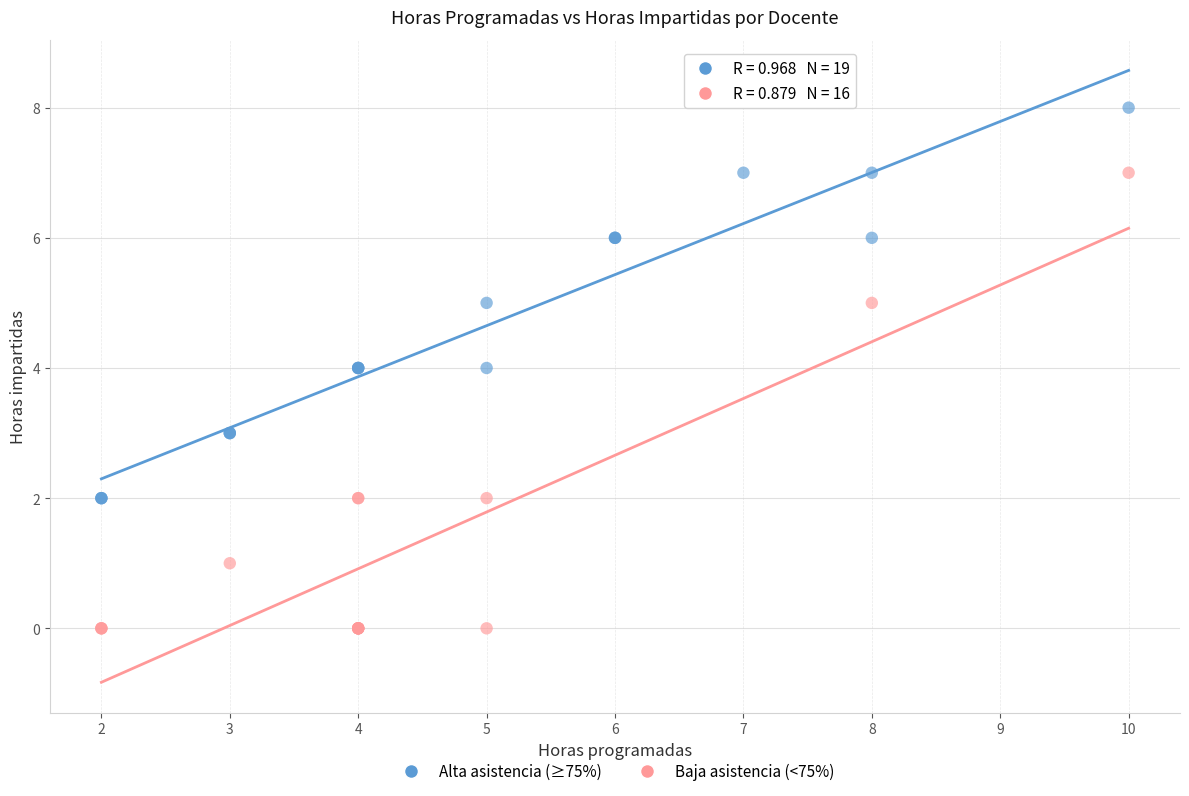

Which series contains the highest Y value?

Alta asistencia (≥75%)